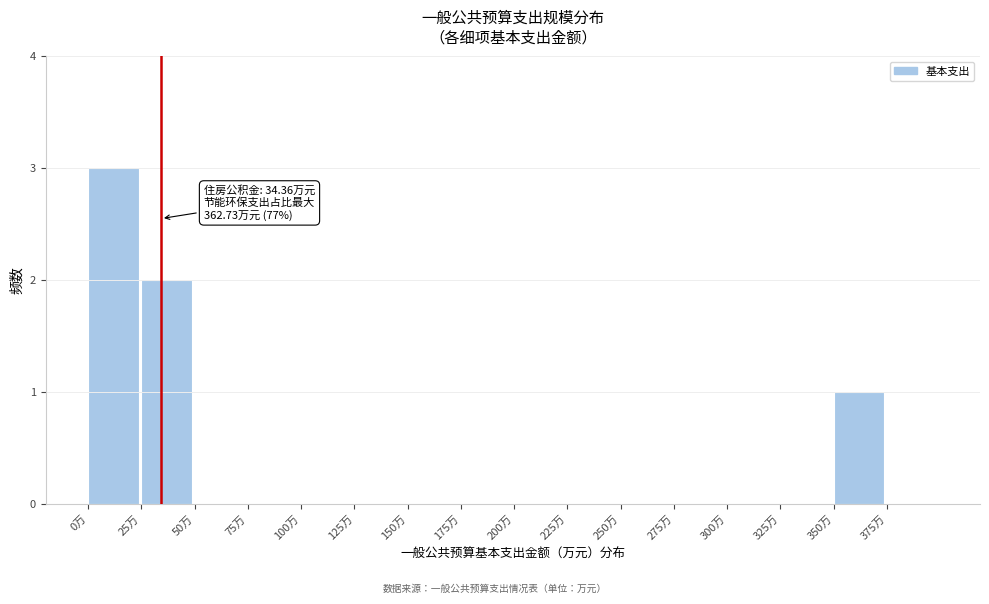

Over which range of the x-axis is the bar tallest?

0 to 25